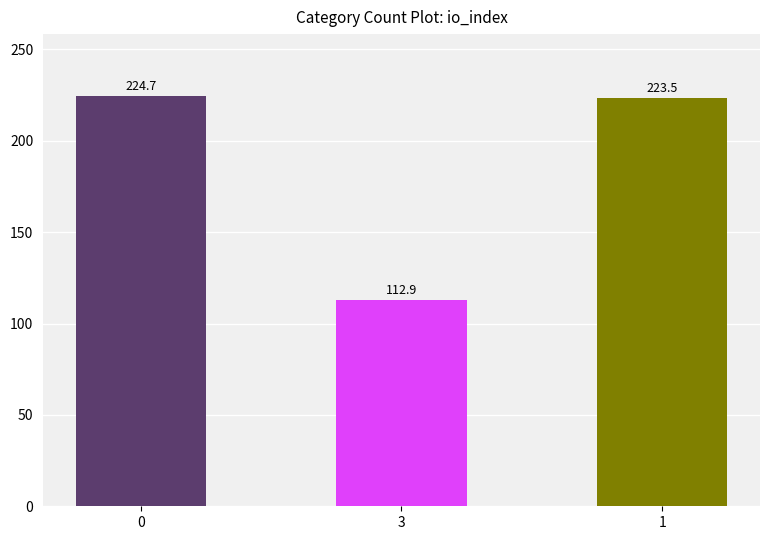

What is the label of the 2nd bar from the right?

3